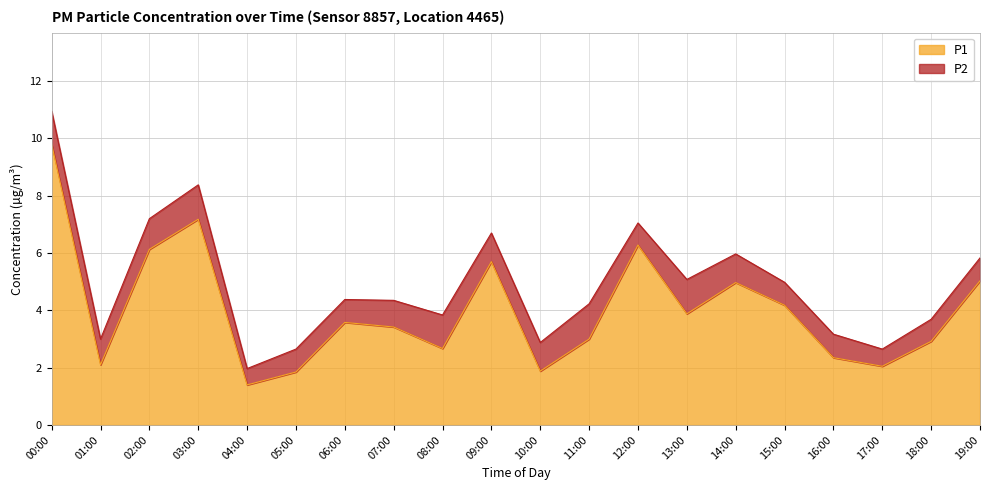

Where is the data nearest to the value 5?

14:00